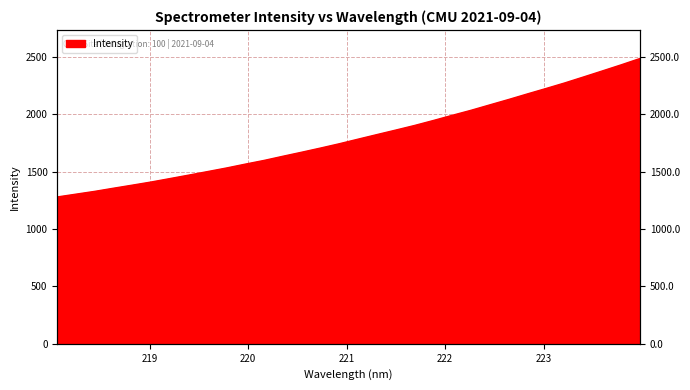

What position from the left is 221.1174?

17